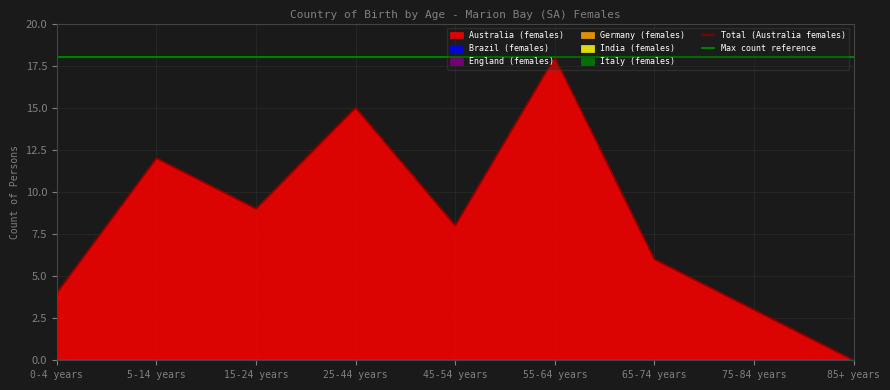

At which category does the chart reach its peak across all series?

55-64 years